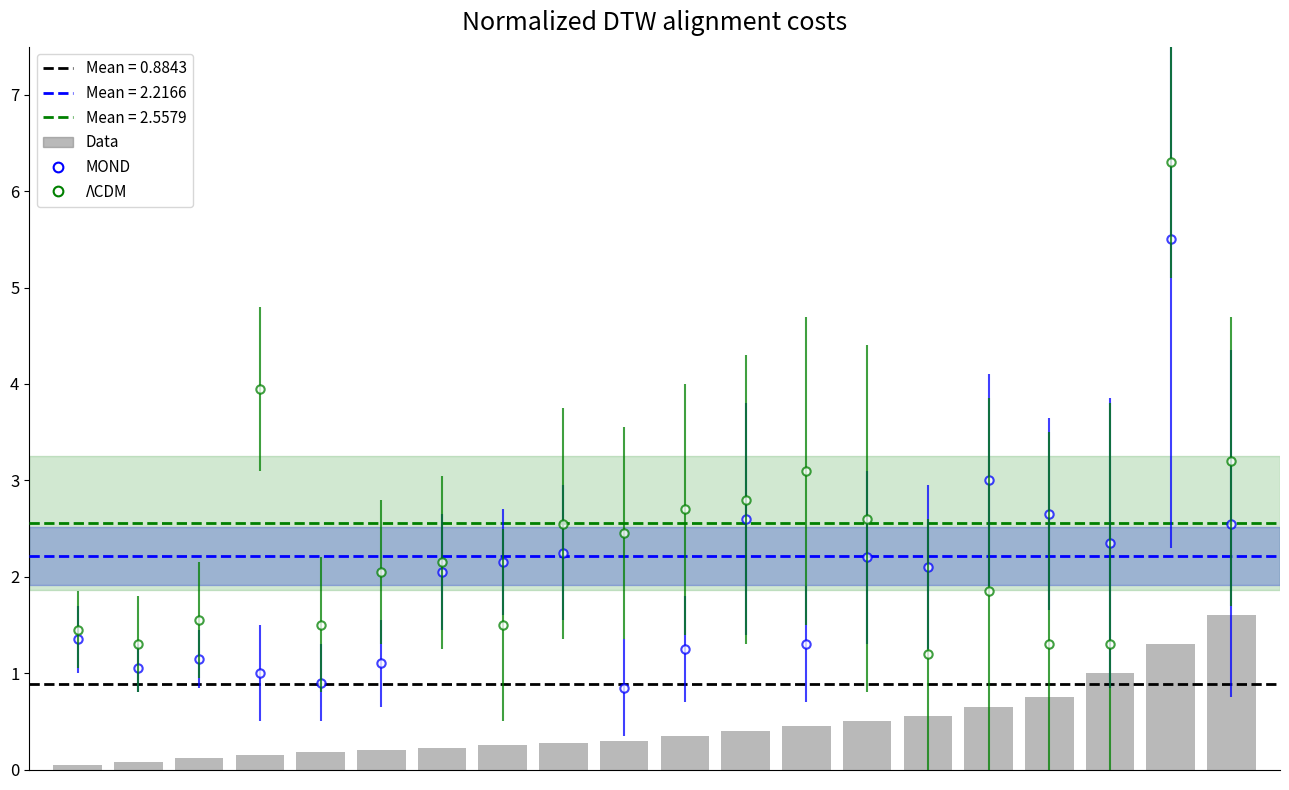

Which has a higher value, 10 or 3?

10